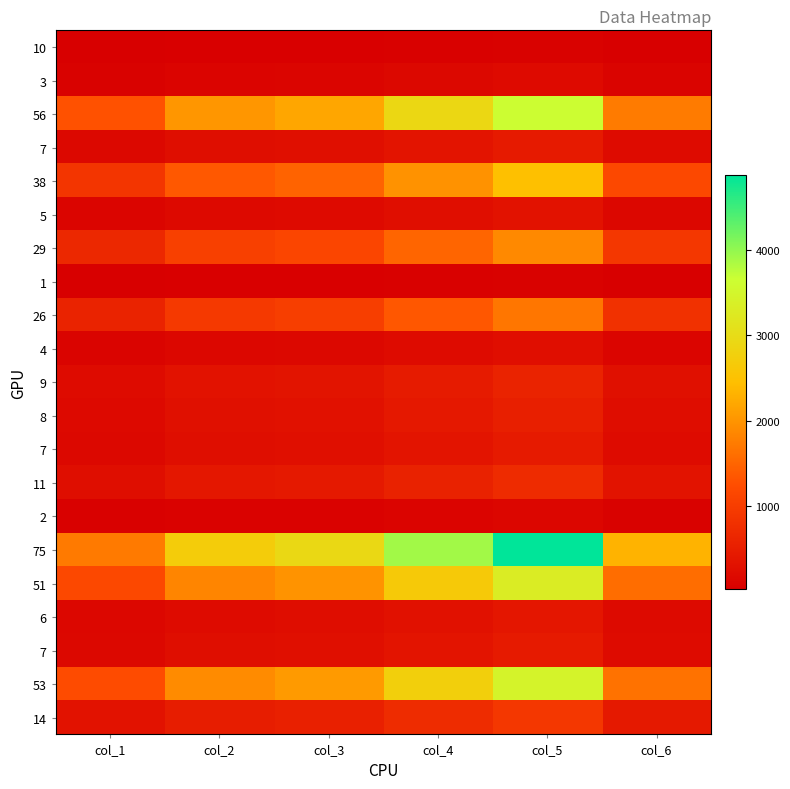

Which category has the lowest value across all series?

col_1